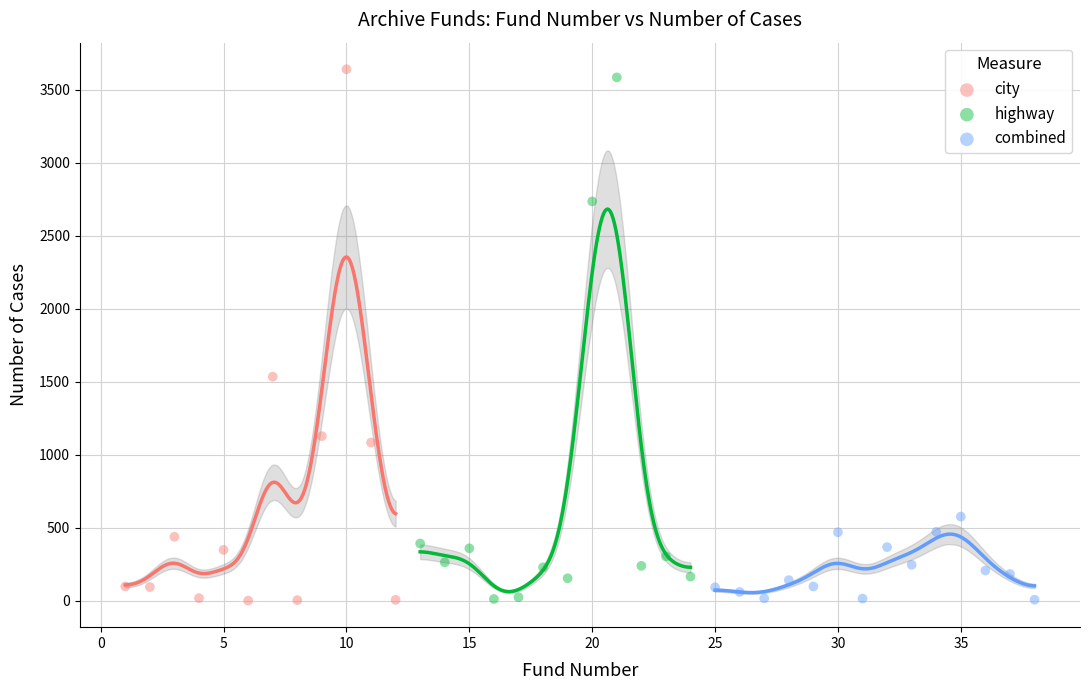

What are all the series names shown in the legend?

city, highway, combined